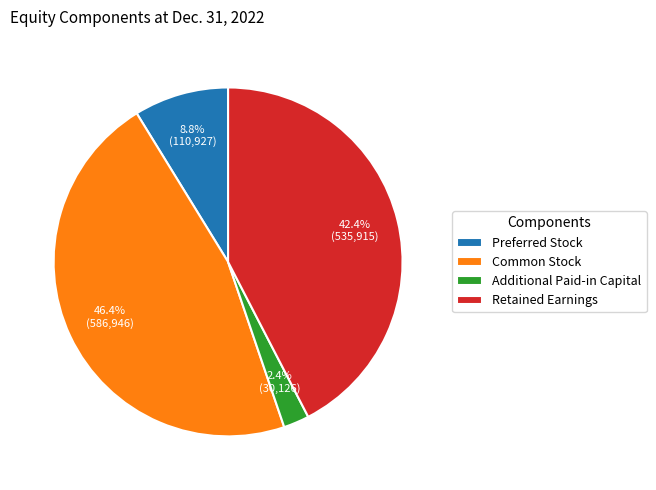

To the nearest percent, what is the difference between the Common Stock and Retained Earnings slice percentages?

4%